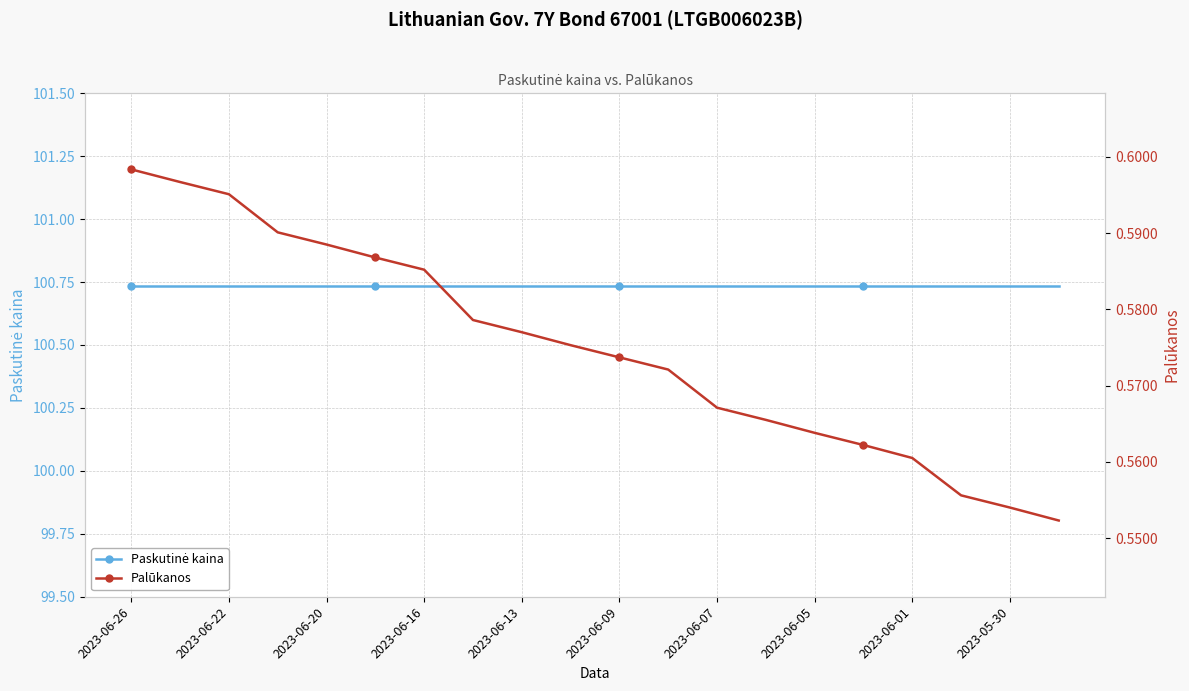

True or false: Palūkanos and Paskutinė kaina intersect in this chart.

False